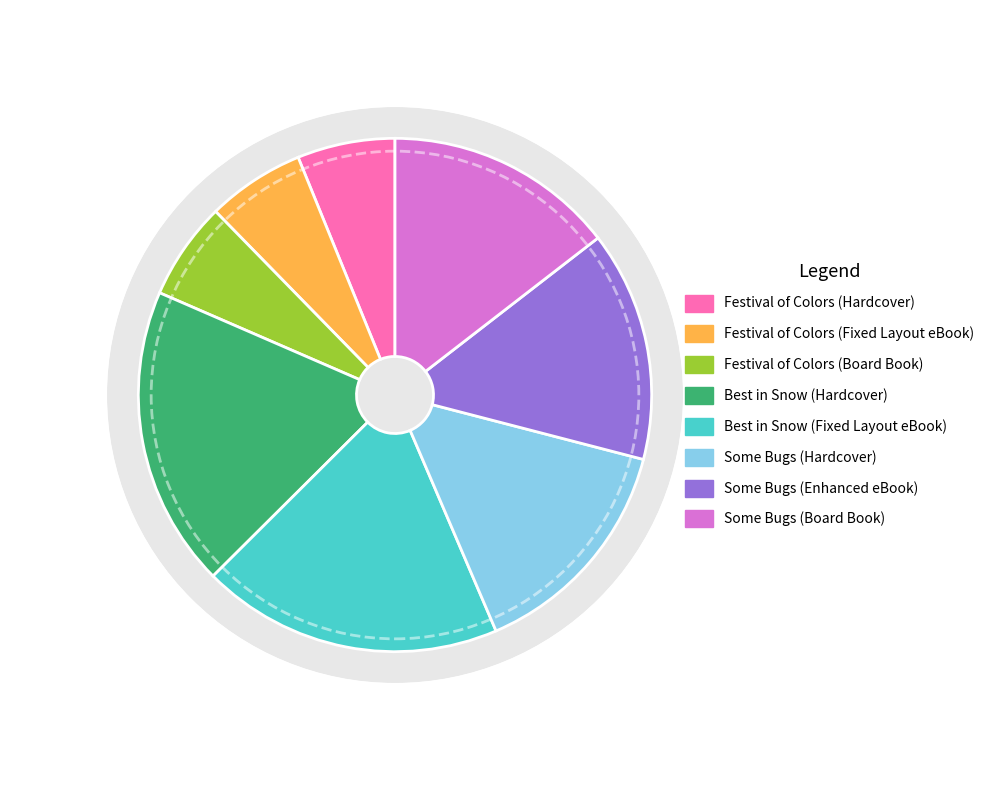

What is the change in value from Festival of Colors (Fixed Layout eBook) to Some Bugs (Enhanced eBook)?

+232258962